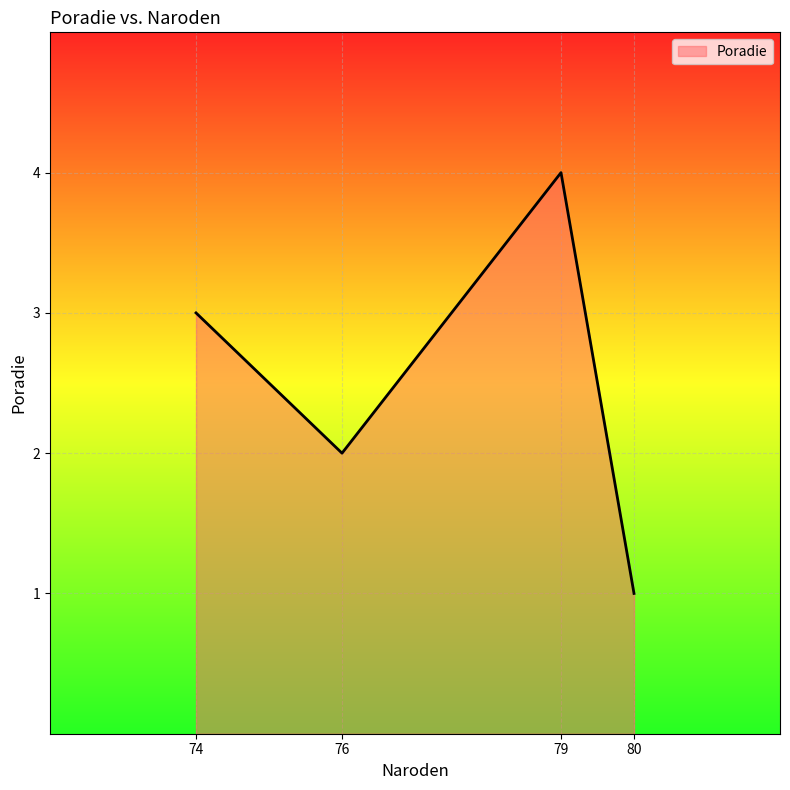

List the labels in order of value, smallest first.

80, 76, 74, 79